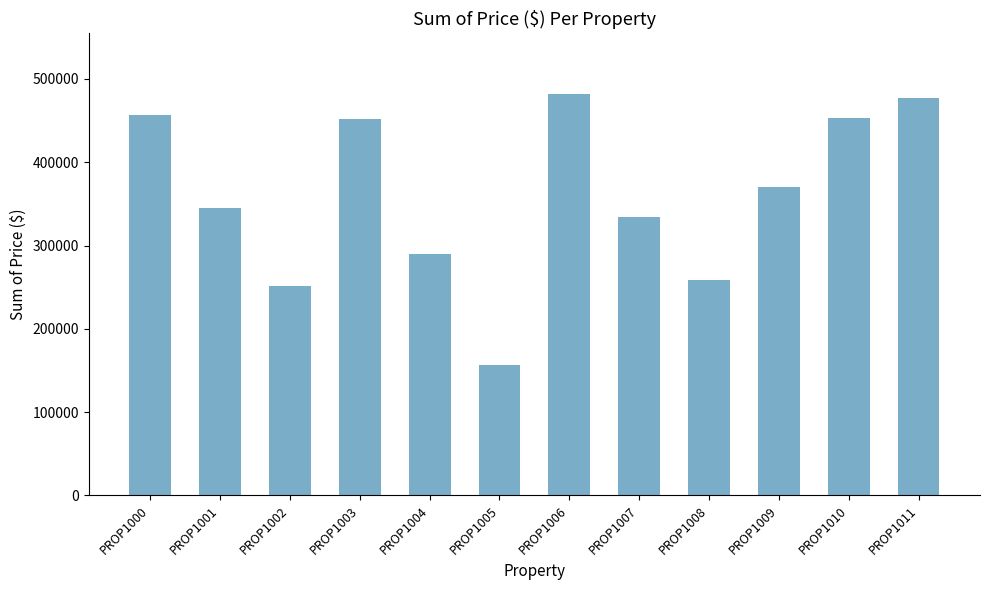

What is the sum of all values?

4328475